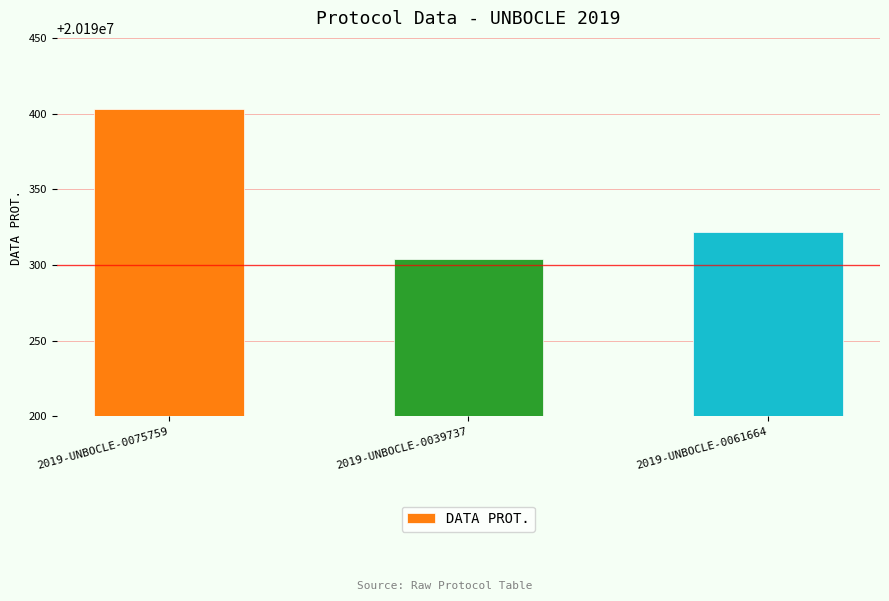

What is the ratio of the value at 2019-UNBOCLE-0075759 to the value at 2019-UNBOCLE-0039737?

1.0